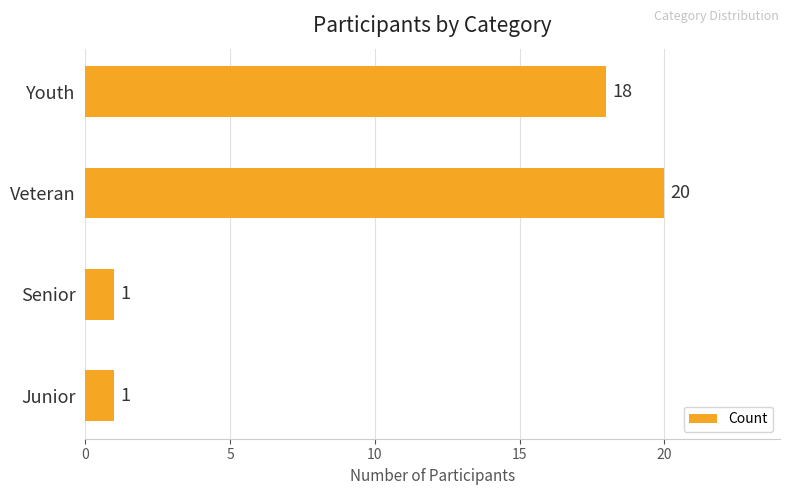

What is the difference between the second highest and minimum values?

17